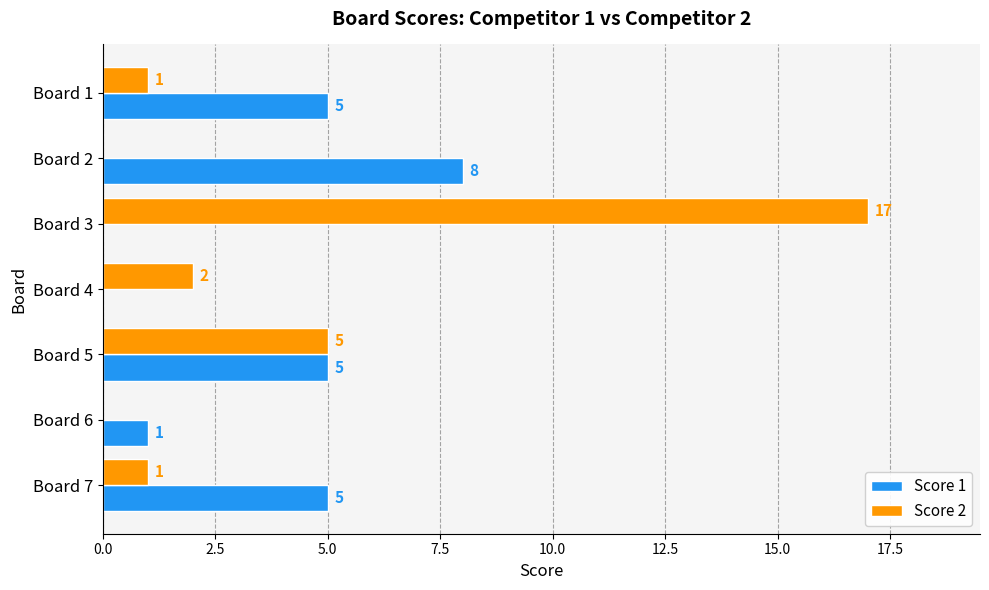

How many data points does each series have?

7